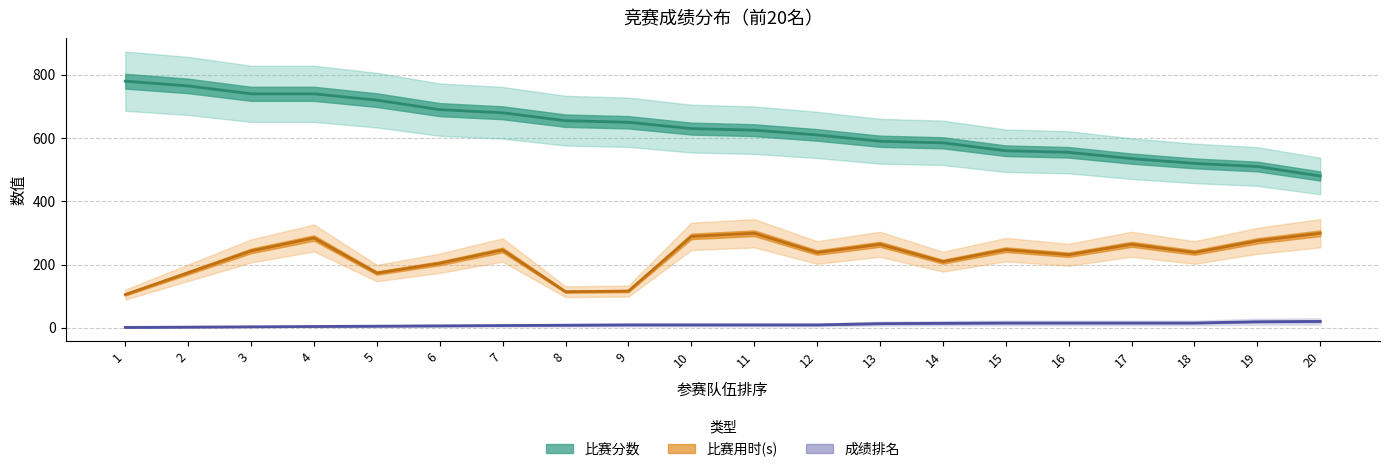

The value of 成绩排名 at 7 is 4. True or false?

False